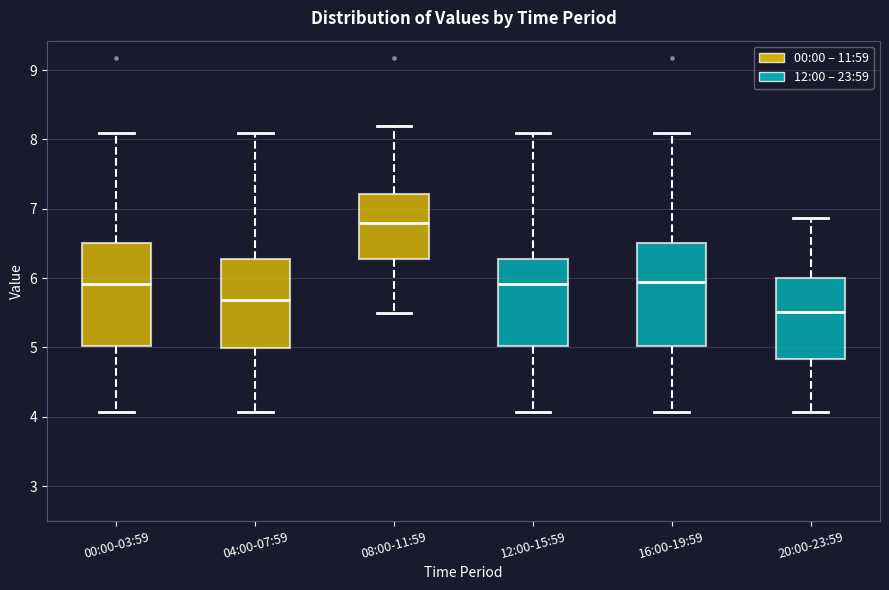

Where is the lower edge of the box for 04:00-07:59 on the y-axis? The values are not printed on the chart, so give them approximately, as read against the axis.

5.0